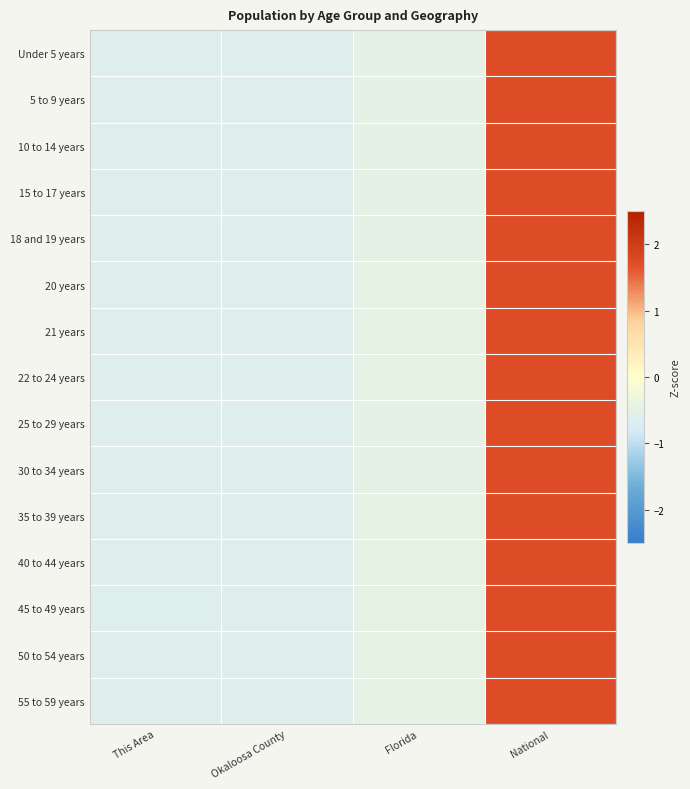

Count the number of categories in the chart.

4